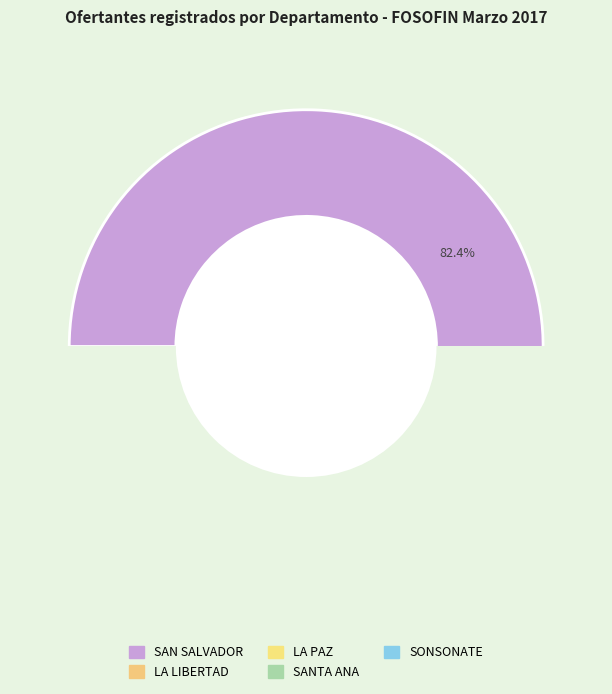

To the nearest percent, what percentage of the pie is SAN SALVADOR?

82%